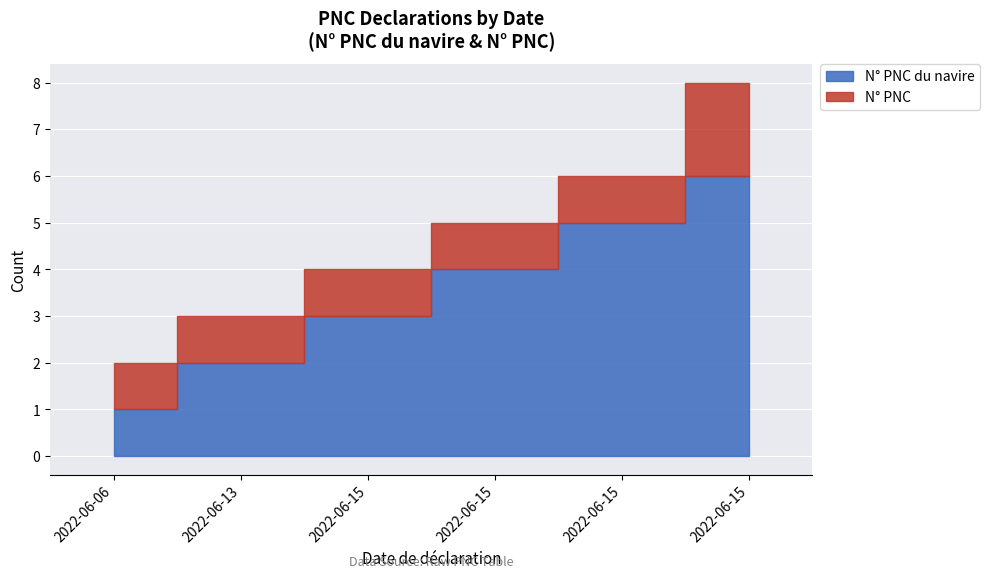

What is the total value across all series at 2022-06-15?

4